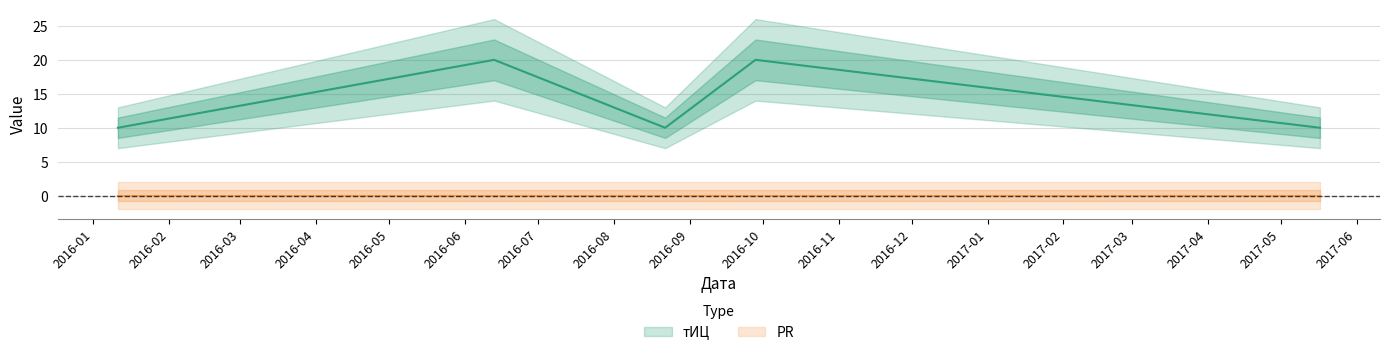

Which has a higher value, 2016-09-28 or 2016-08-22?

2016-09-28